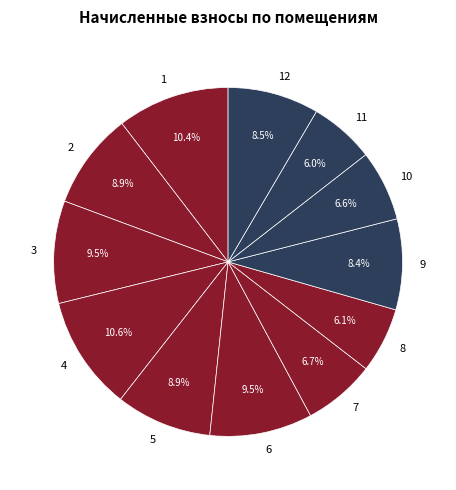

To the nearest percent, what is the difference between the largest and smallest slice percentages?

5%